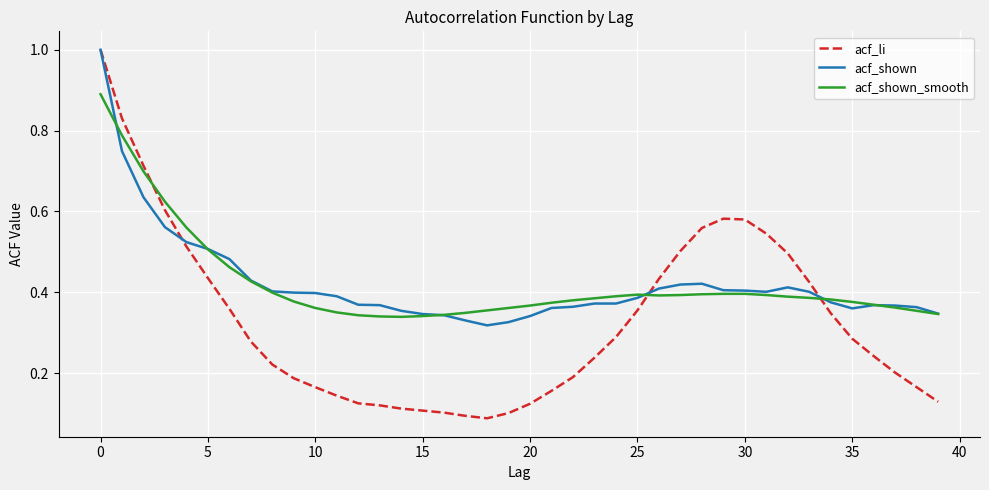

Which series has the widest spread of values?

acf_li